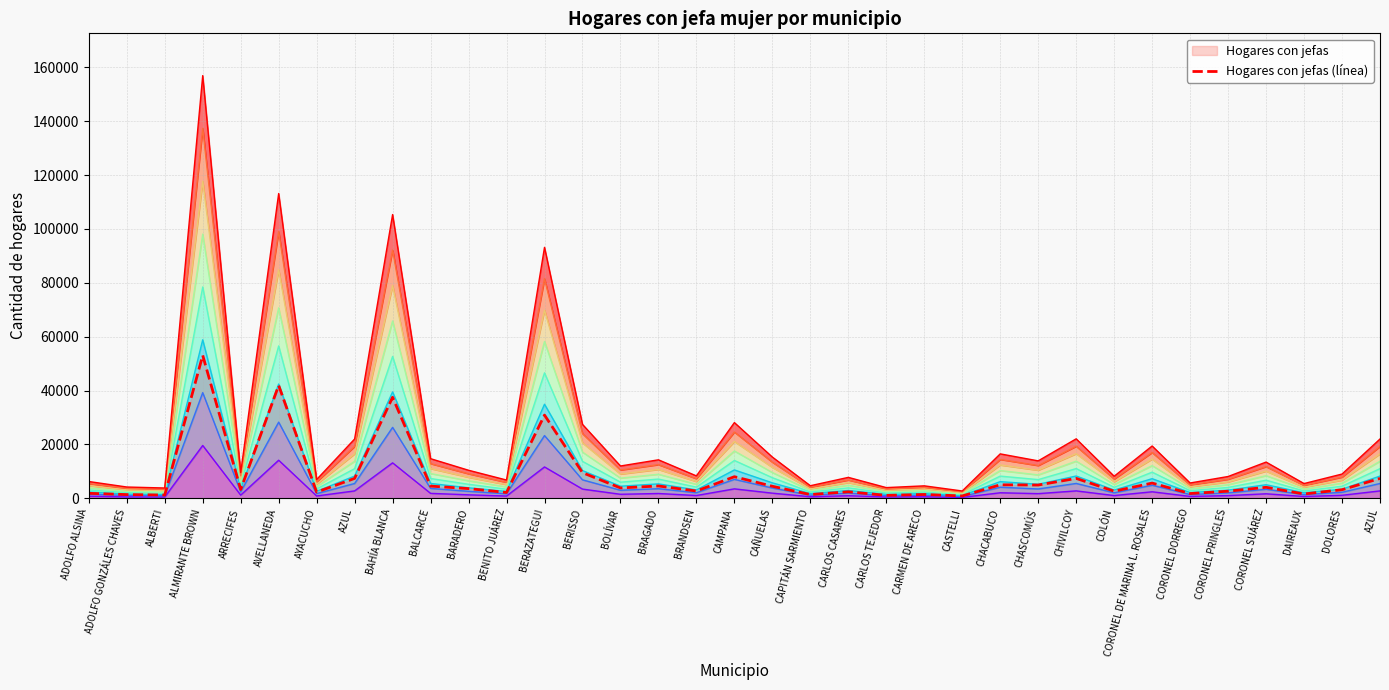

What is the label of the 21st point from the left?

CARLOS CASARES